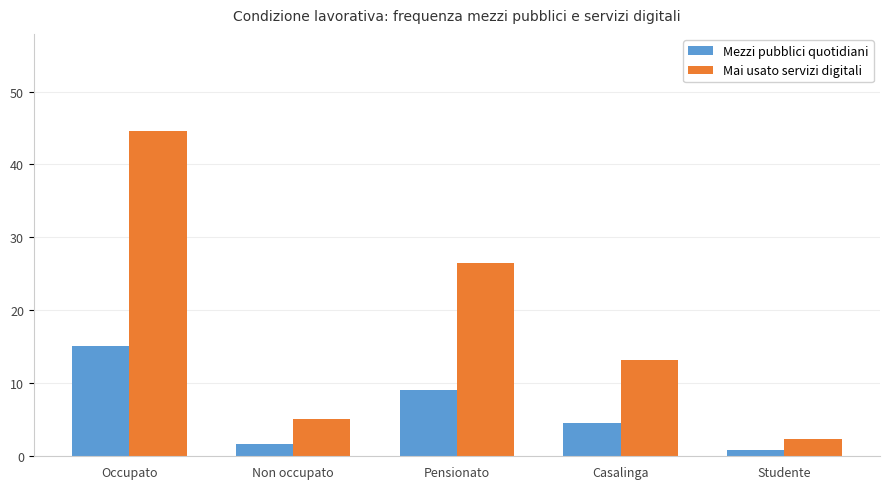

Is it true that Mai usato servizi digitali equals 13.3 at Casalinga?

True